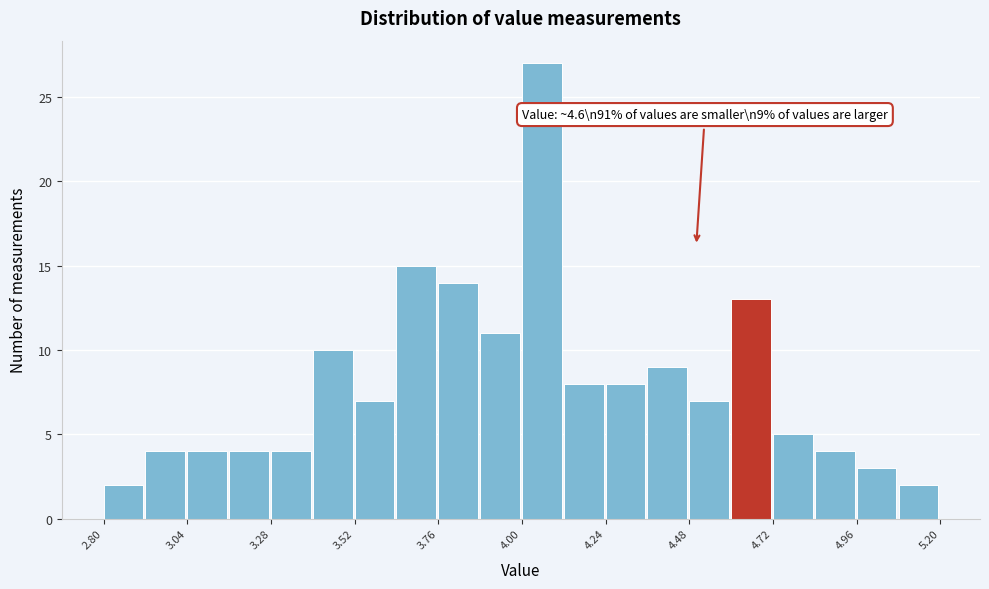

Read against the x-axis, roughly where is the centre of the tallest bar?

4.05